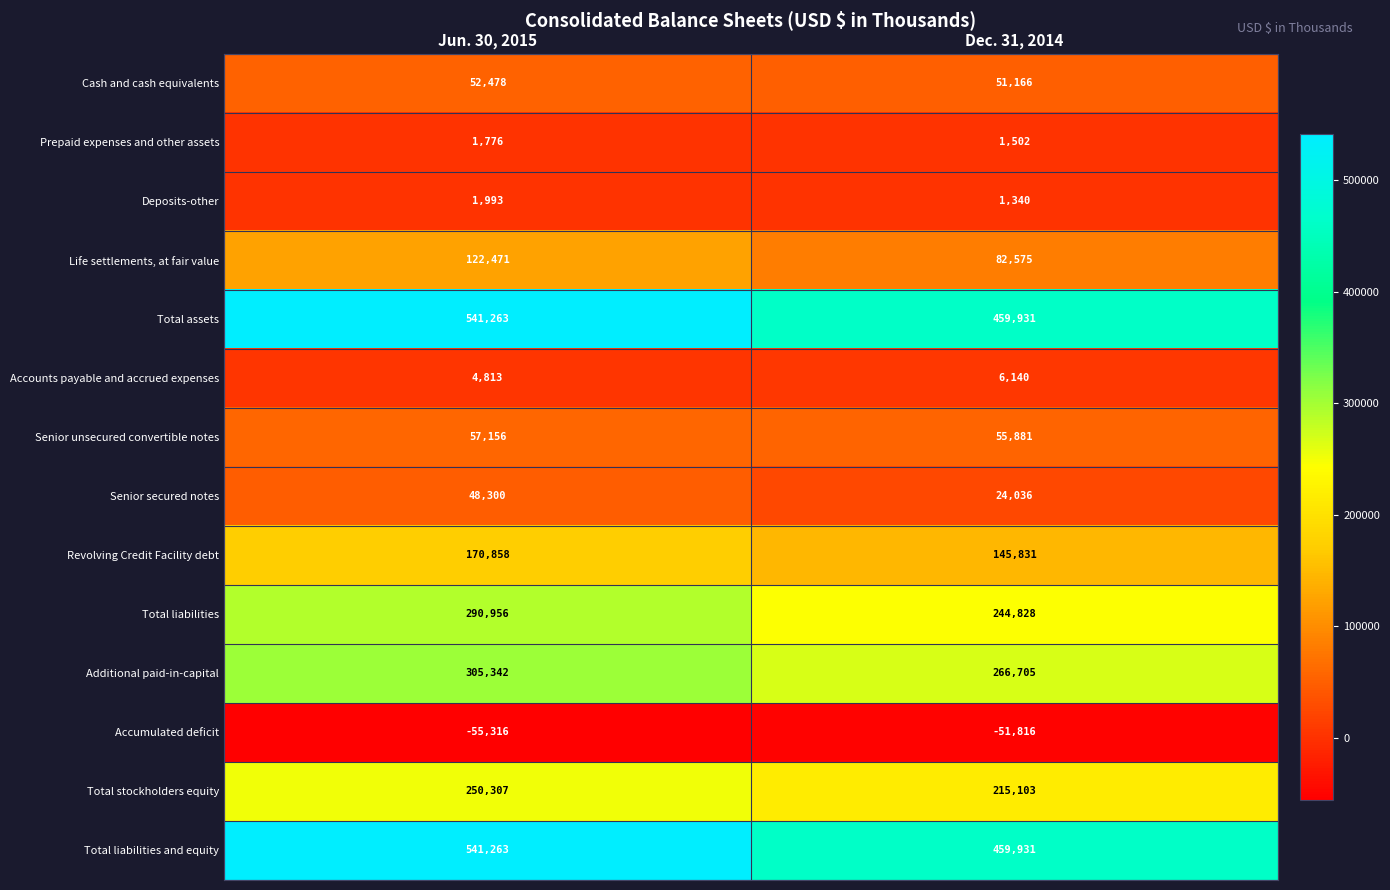

What is the sum of all Total assets values?

1001194